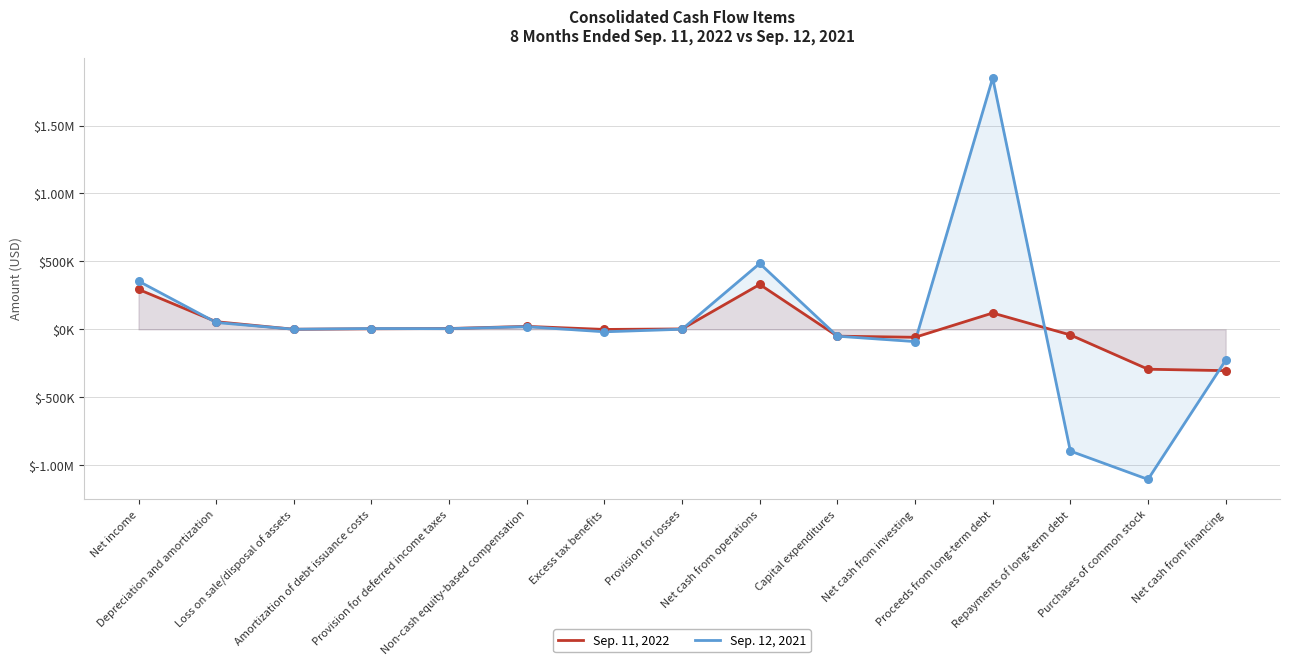

Which series has the largest Y range (max minus min)?

Sep. 12, 2021